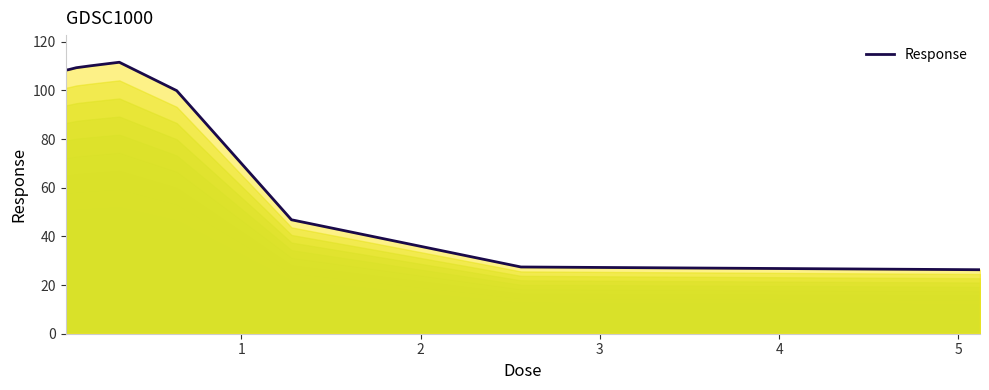

What is the value of the 4th point from the left?

110.1